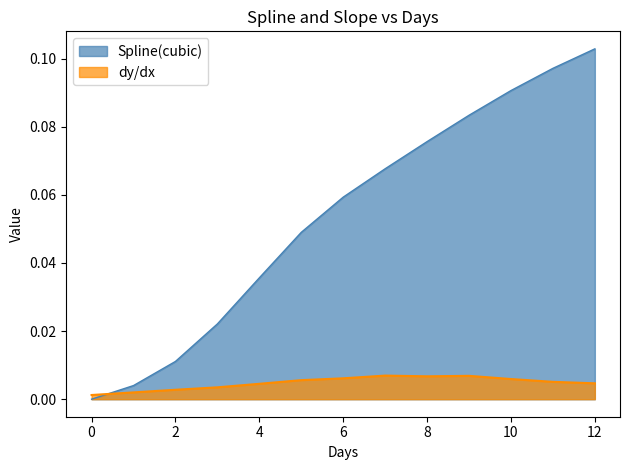

How many dy/dx values are between 0 and 1?

13